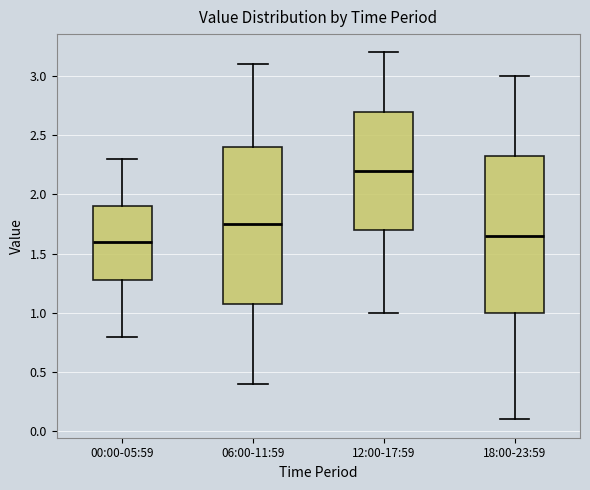

Reading left to right, transcribe this box plot: for each box, give where its median line is, the range the box spans, and where its two whiskers end, as read against the y-axis. The values are not printed on the chart, so give them approximately, as read against the axis.

00:00-05:59: median 1.60, box 1.30 to 1.90, whiskers 0.80 to 2.30
06:00-11:59: median 1.75, box 1.10 to 2.40, whiskers 0.40 to 3.10
12:00-17:59: median 2.20, box 1.70 to 2.70, whiskers 1.00 to 3.20
18:00-23:59: median 1.65, box 1.00 to 2.35, whiskers 0.10 to 3.00